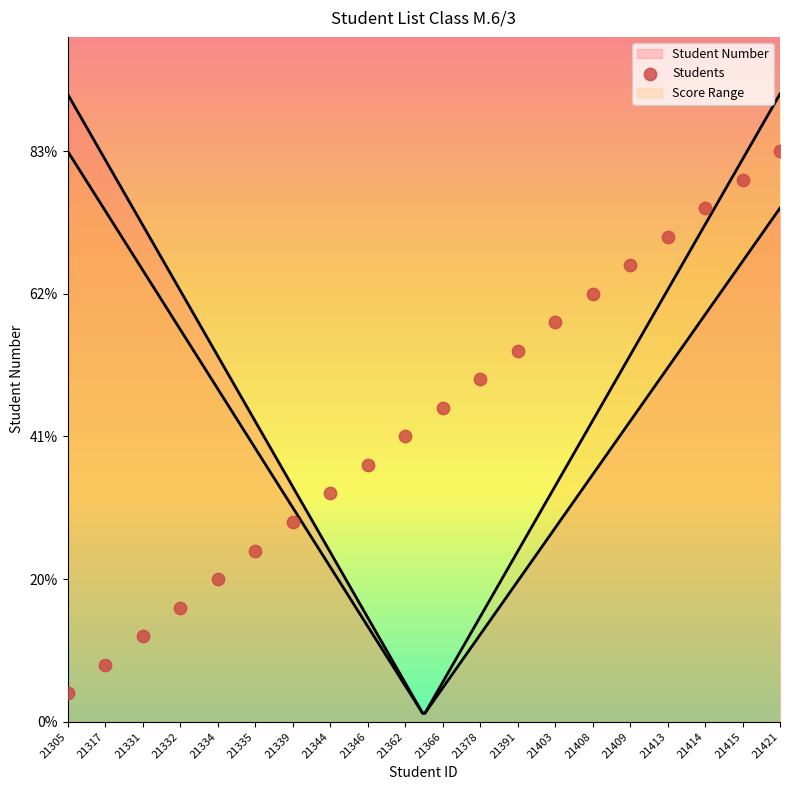

What is the change in value from 21317 to 21346?

+7